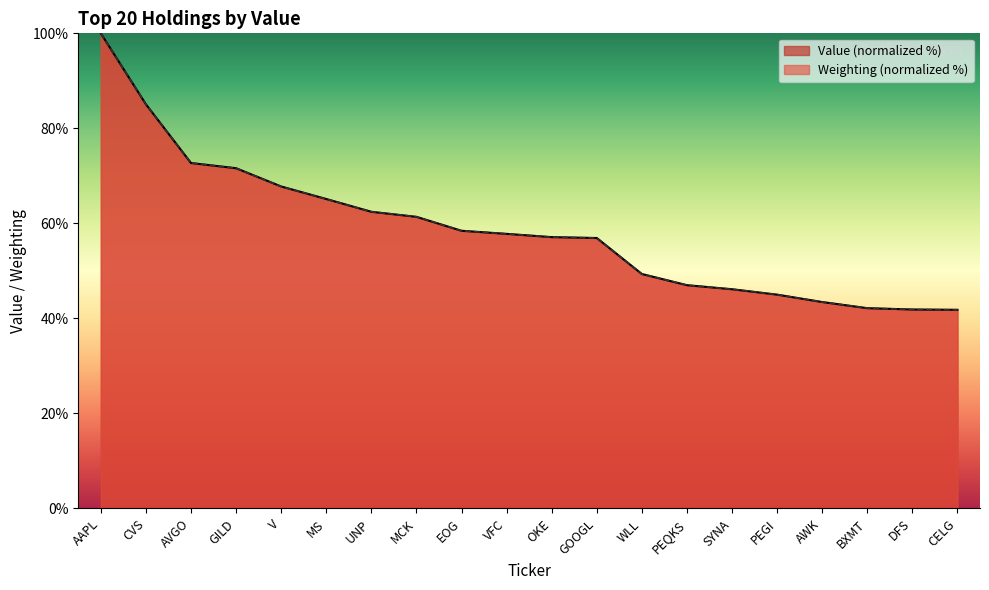

How many lines are shown in the chart?

2